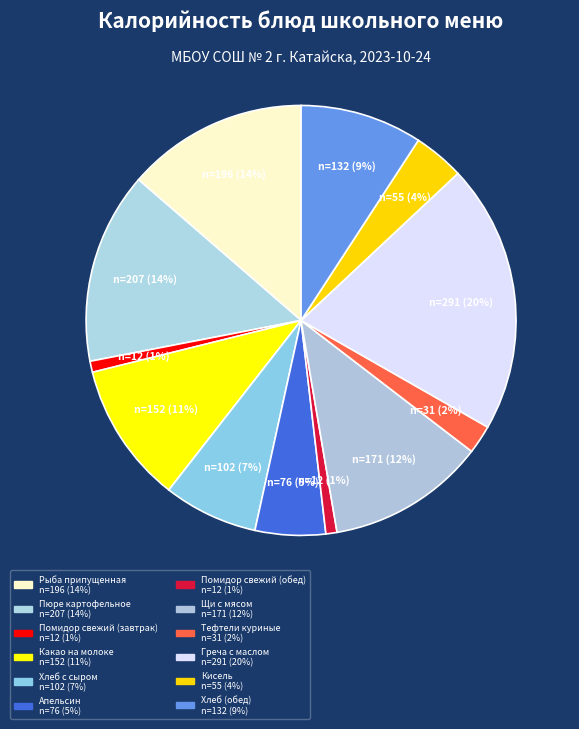

To the nearest percent, what is the combined percentage of Апельсин and Помидор свежий (обед)?

6%